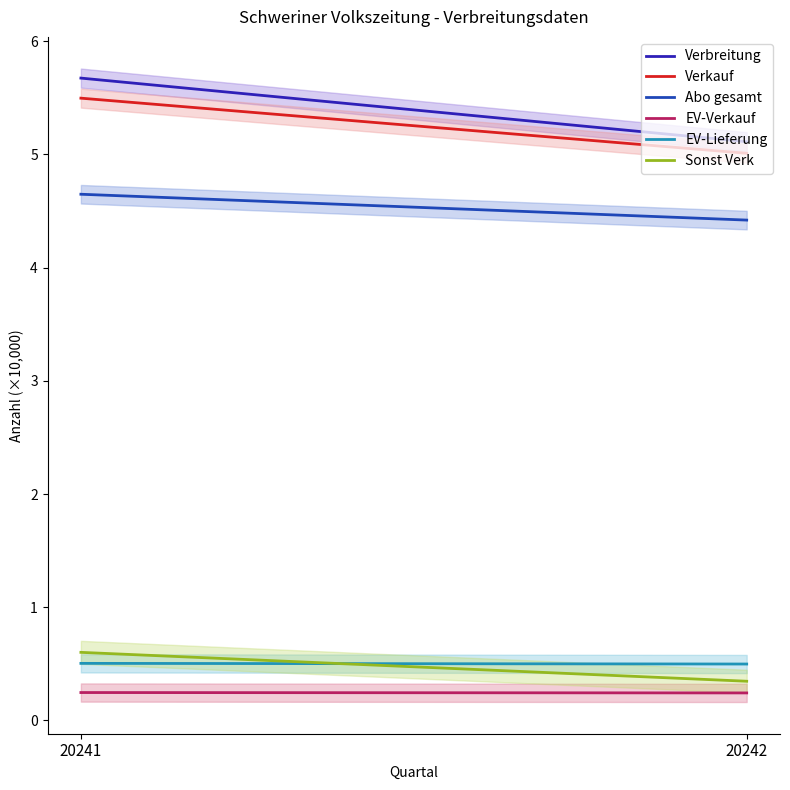

Reading left to right, what are all the values shown in this chart?

Verbreitung: 20241=5.7	20242=5.1
Verkauf: 20241=5.5	20242=5.0
Abo gesamt: 20241=4.6	20242=4.4
EV-Verkauf: 20241=0.2	20242=0.2
EV-Lieferung: 20241=0.5	20242=0.5
Sonst Verk: 20241=0.6	20242=0.3